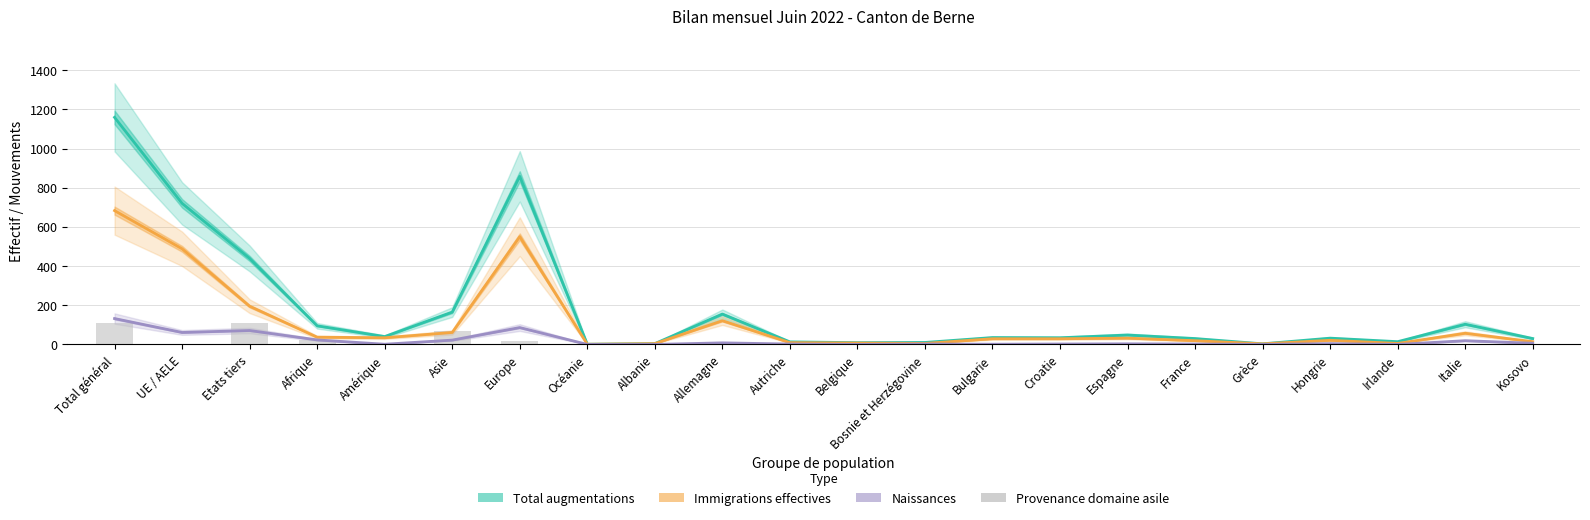

What position from the left is Bulgarie?

14